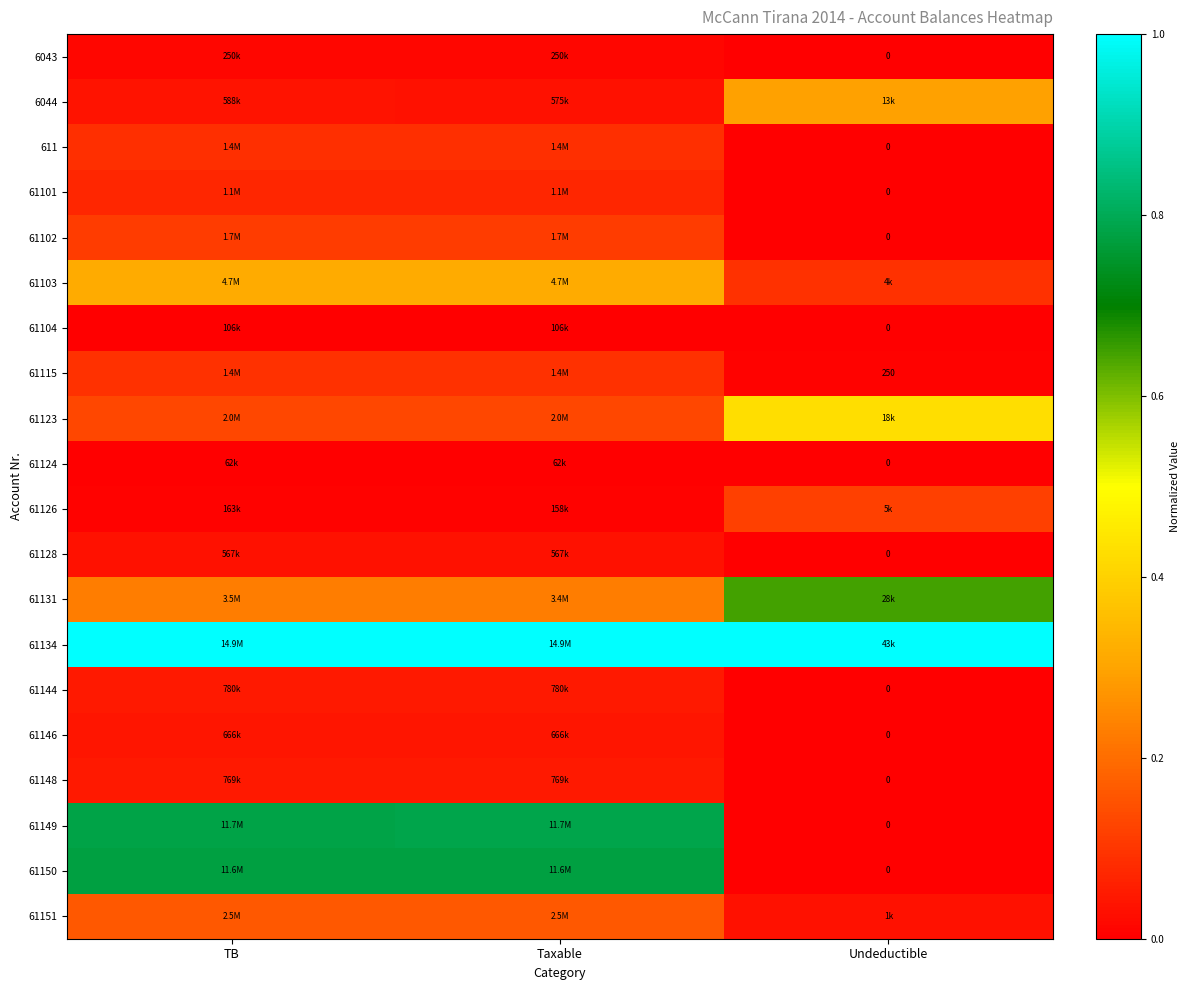

What is the total value across all series at Taxable?

4.0